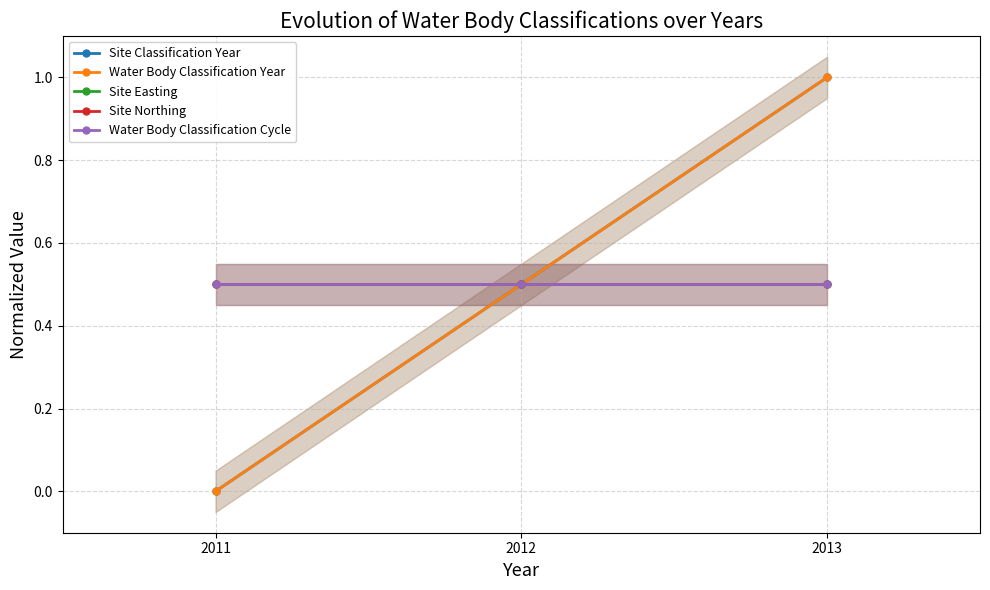

Does the chart display data point markers on the line(s)?

Yes